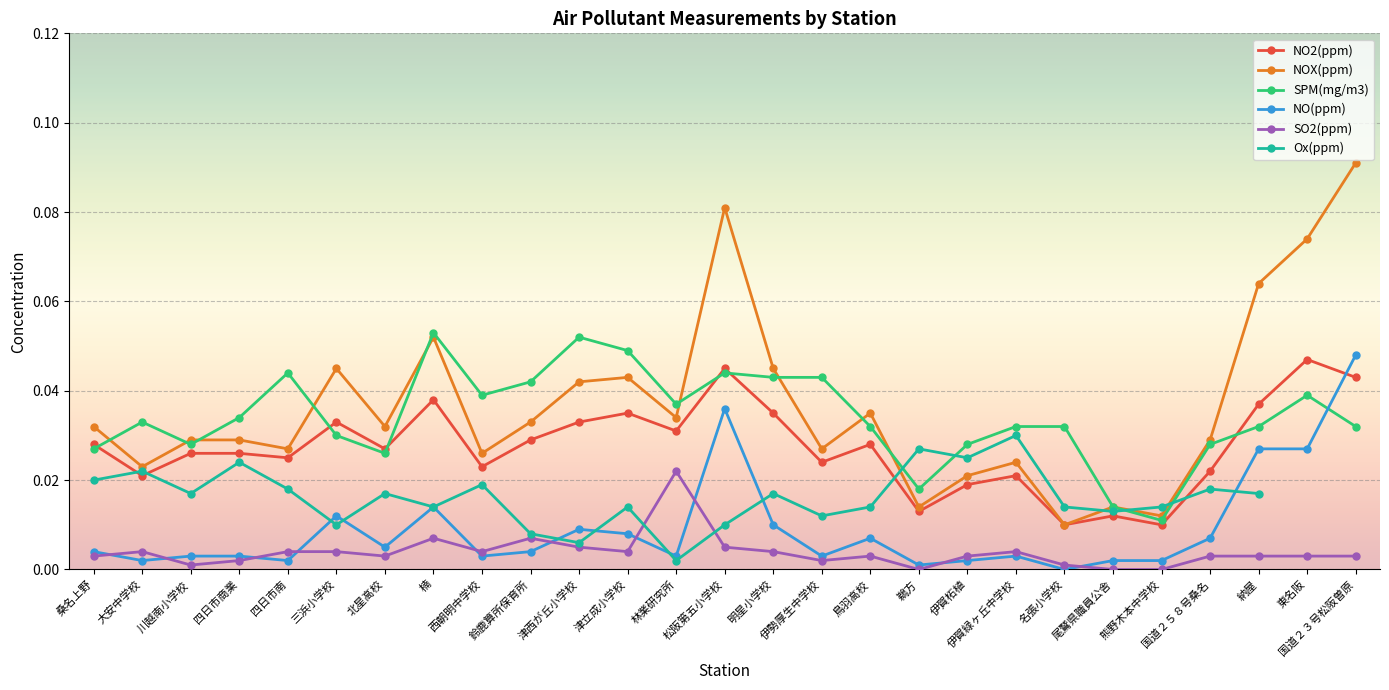

What is the label of the 22nd point from the left?

尾鷲県職員公舎